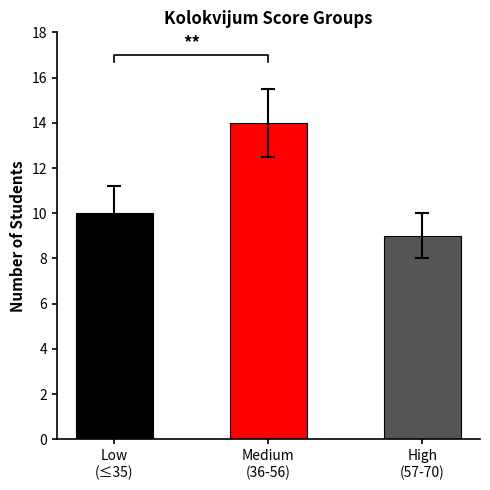

How many values exceed 10?

1